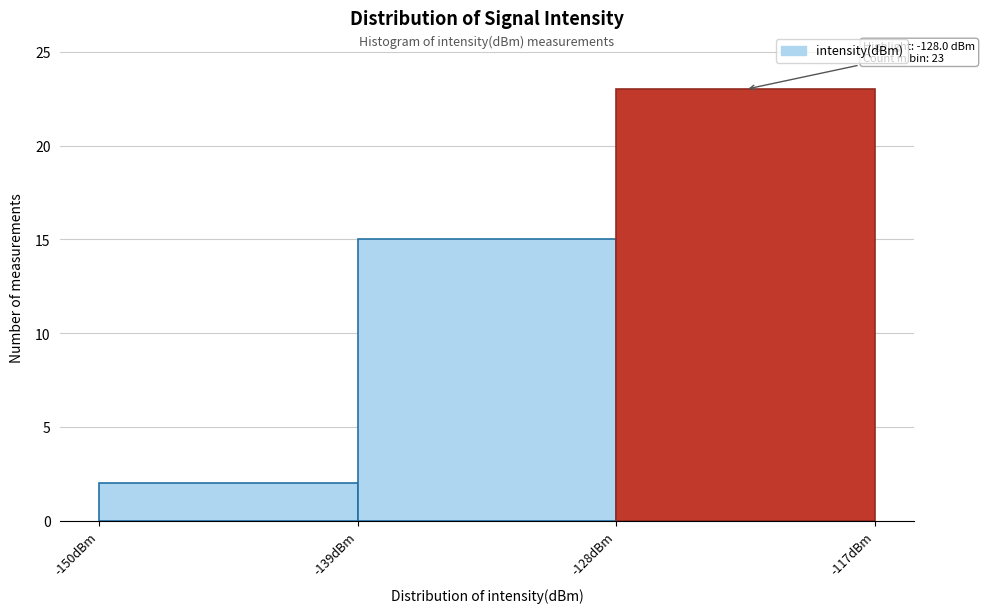

Which range on the x-axis has the tallest bar?

-128 to -117